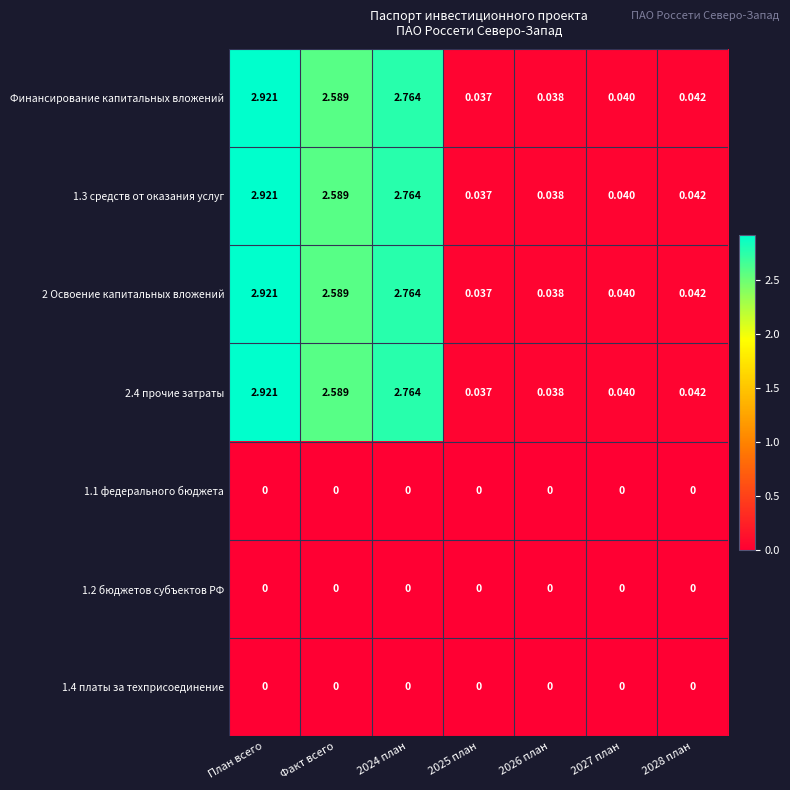

At which category is the sum across all series the highest?

План всего